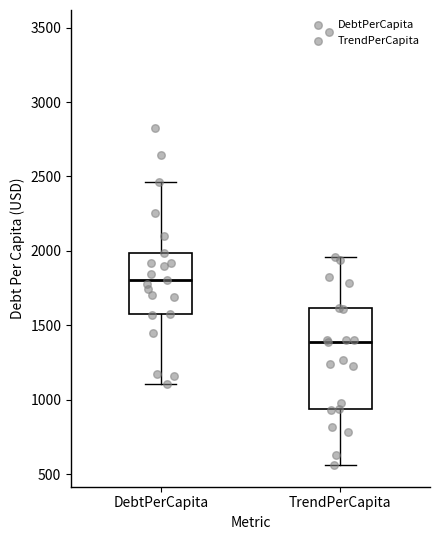

Where does the upper whisker of the box for DebtPerCapita end on the y-axis? The values are not printed on the chart, so give them approximately, as read against the axis.

2450